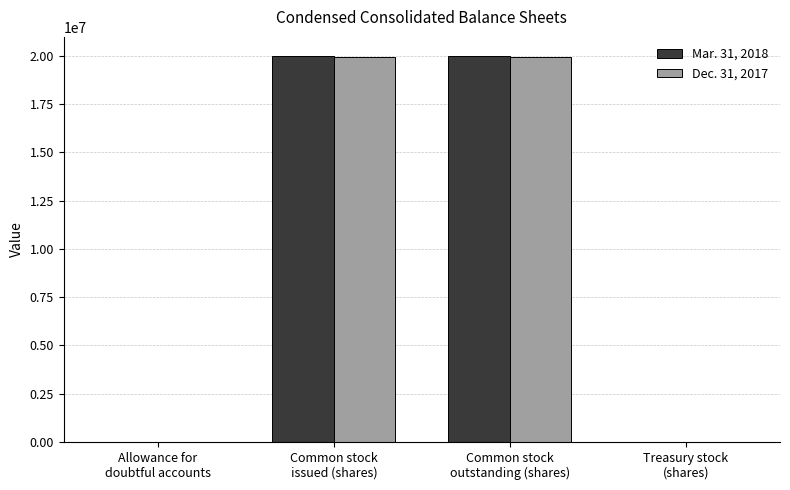

What is the greatest value displayed?

19985153